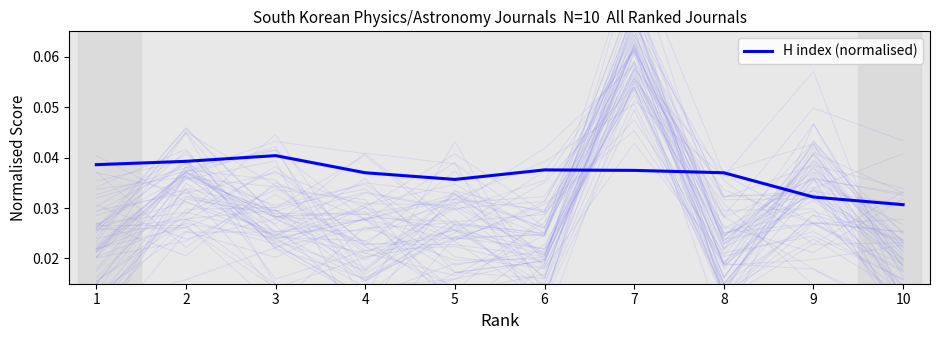

How many data points does each series have?

10